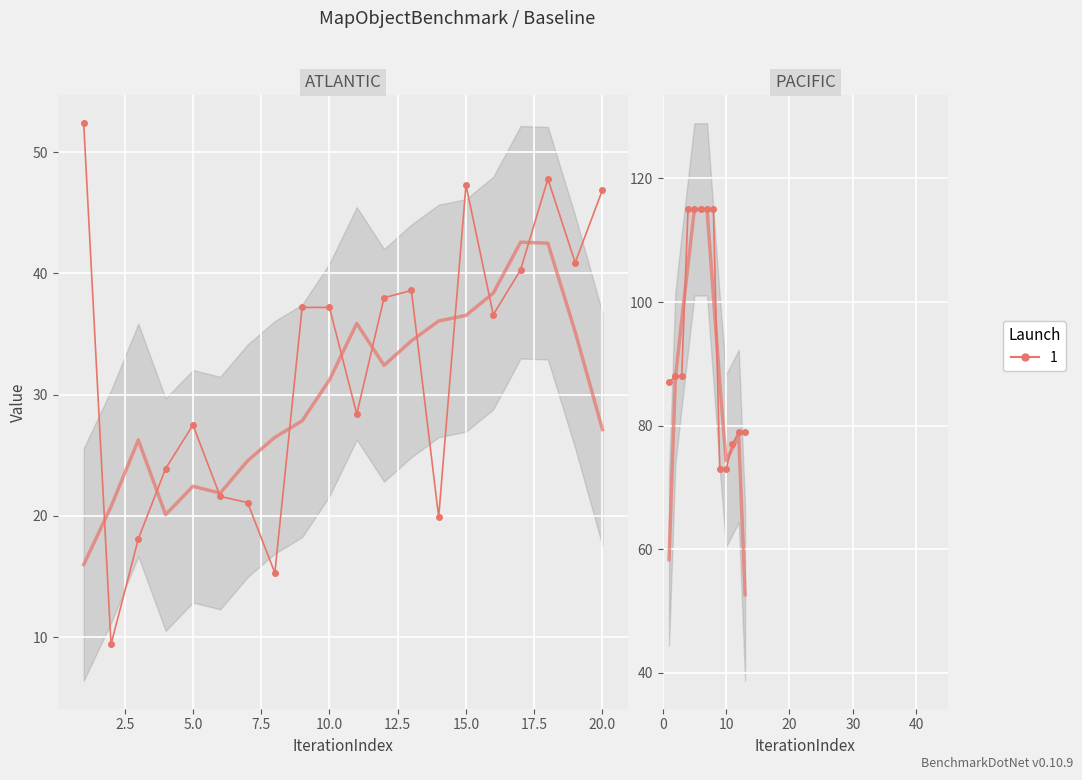

True or false: LONG has a value of 64.0 at 17.

False